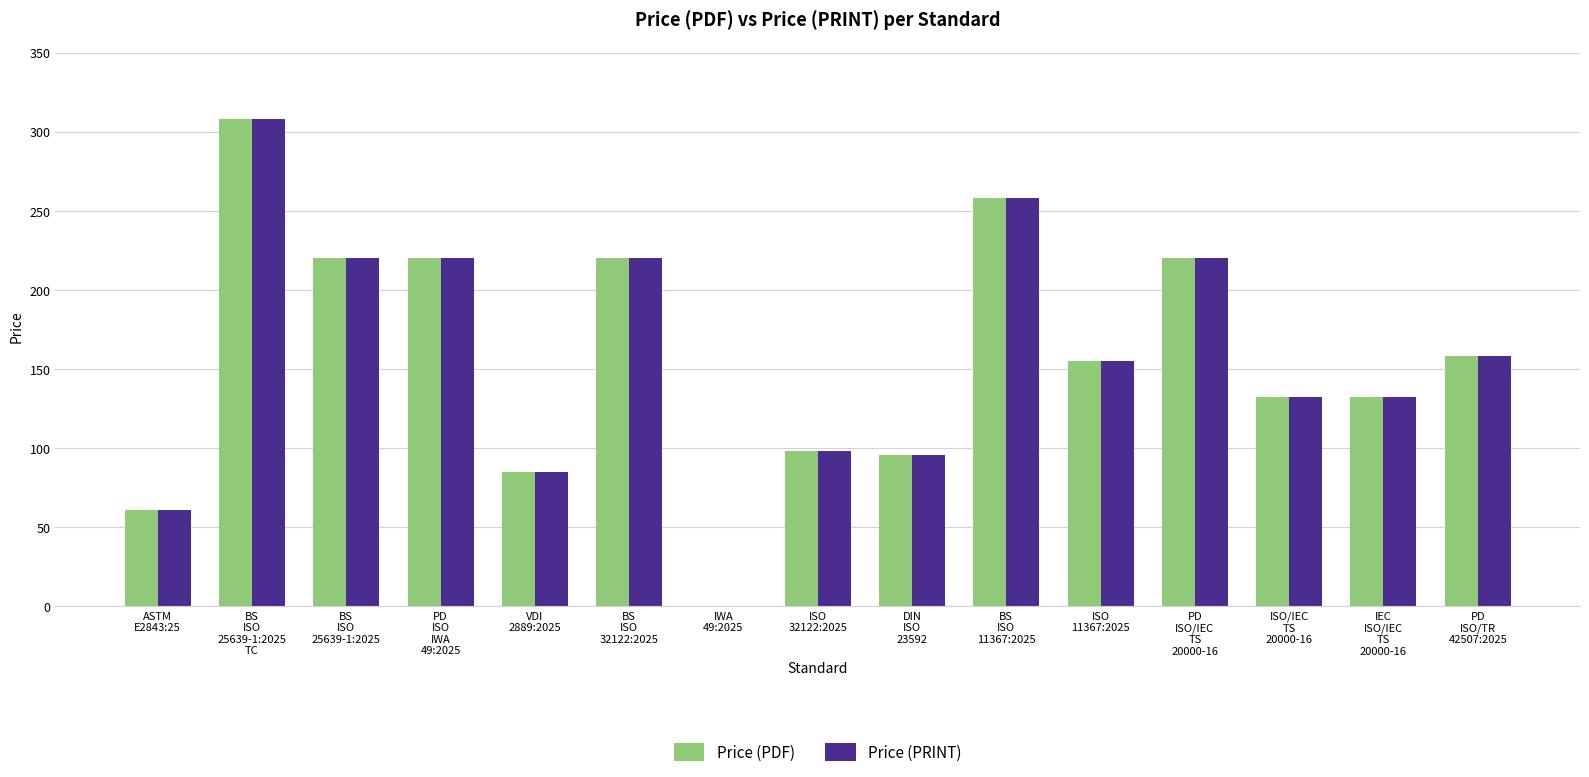

What is the sum of all Price (PRINT) values?

2362.4